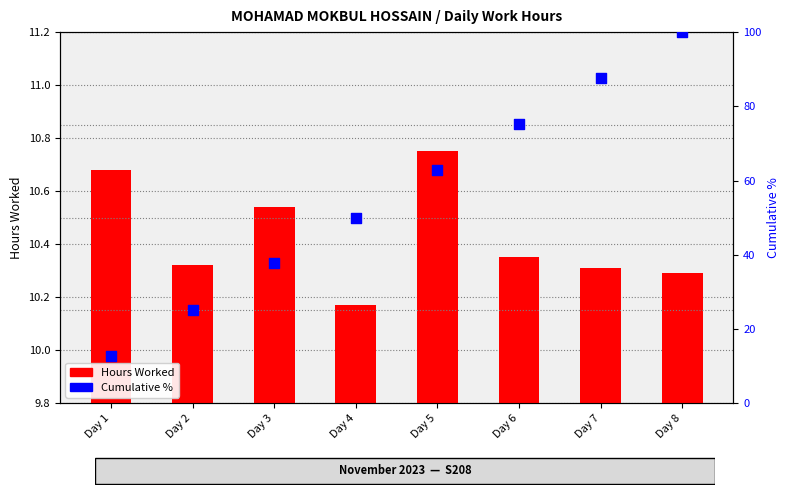

Which series has the largest total across all categories?

Cumulative %